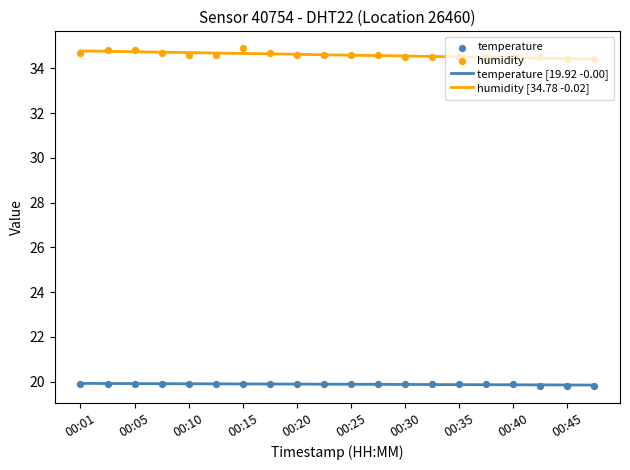

Which series has the largest Y range (max minus min)?

humidity